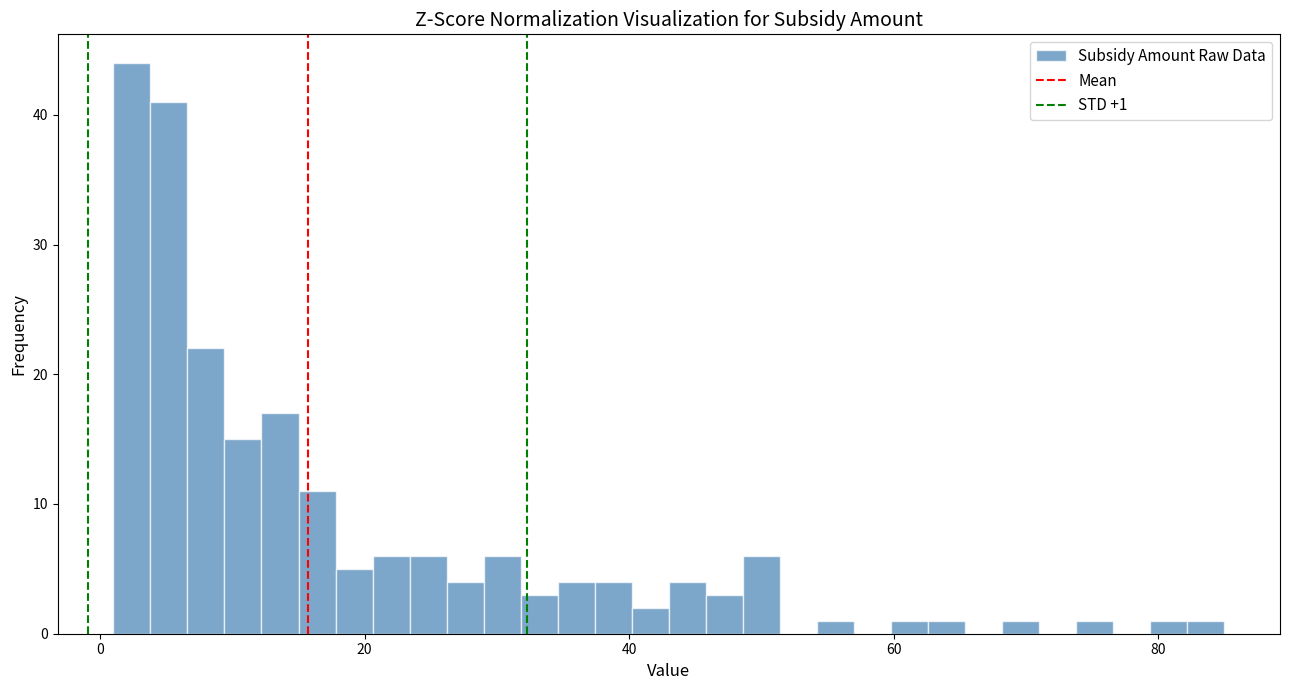

Read against the x-axis, roughly where is the centre of the tallest bar?

2